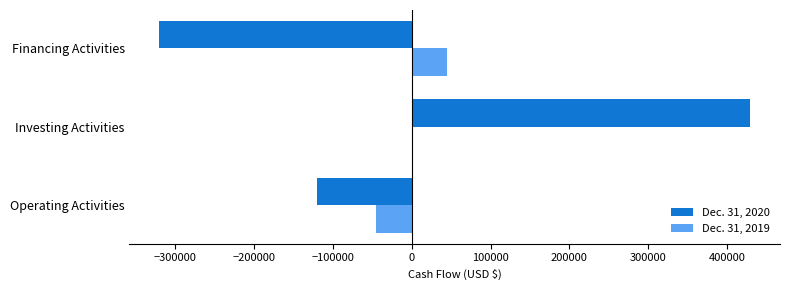

At which label does Dec. 31, 2020 reach its peak?

Investing Activities